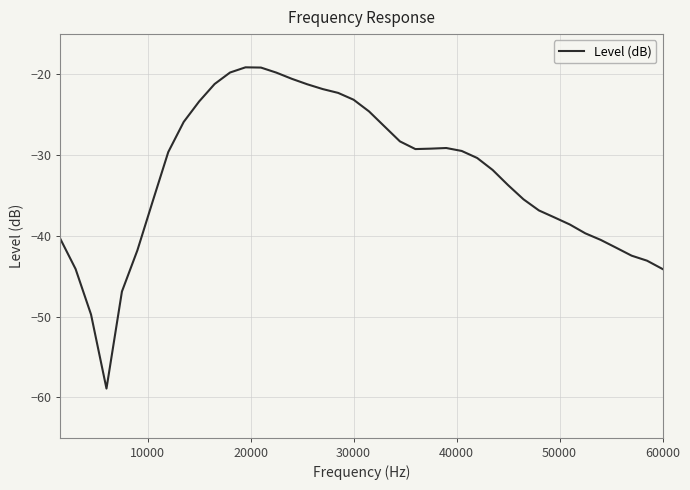

What is the difference between the maximum and minimum values?

39.8